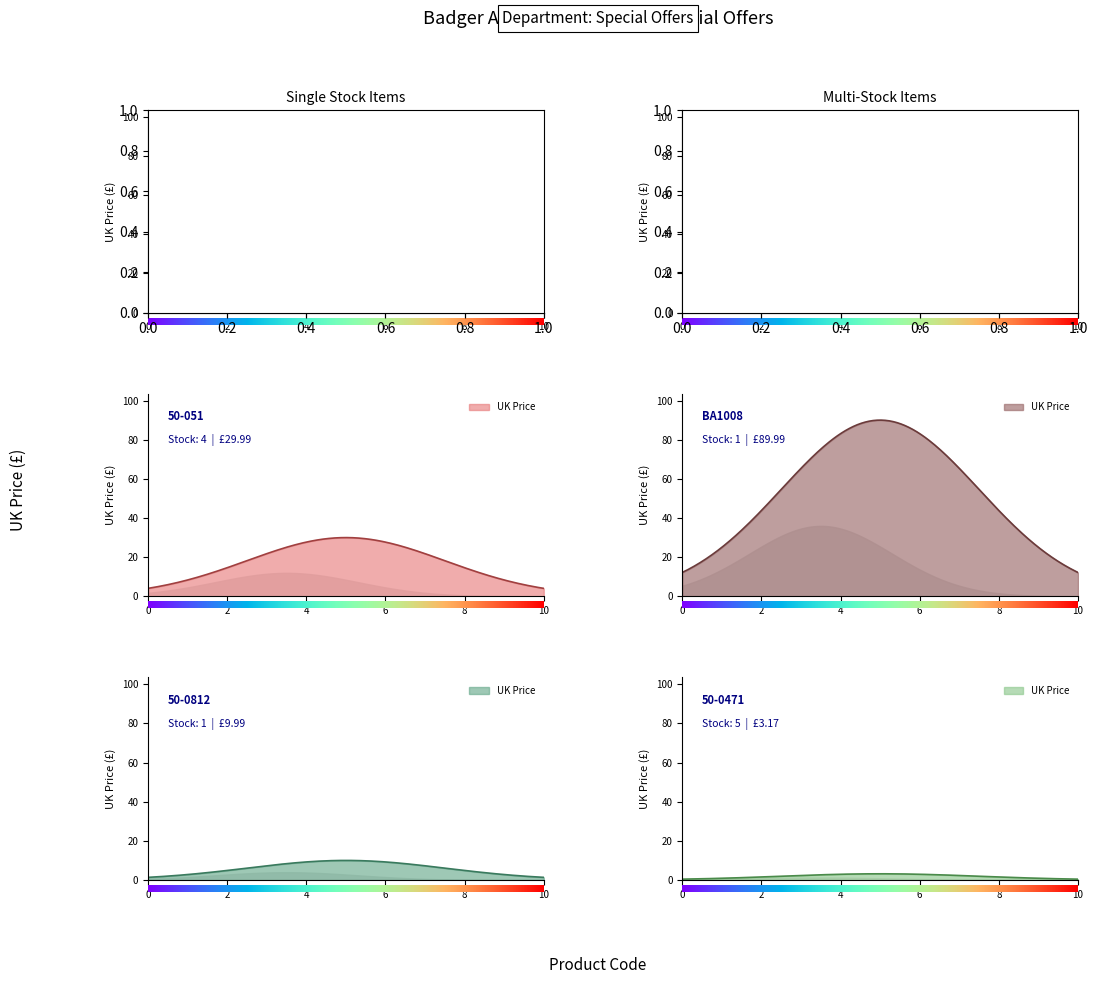

Between 50-0471 and 50-051, which is larger?

50-051